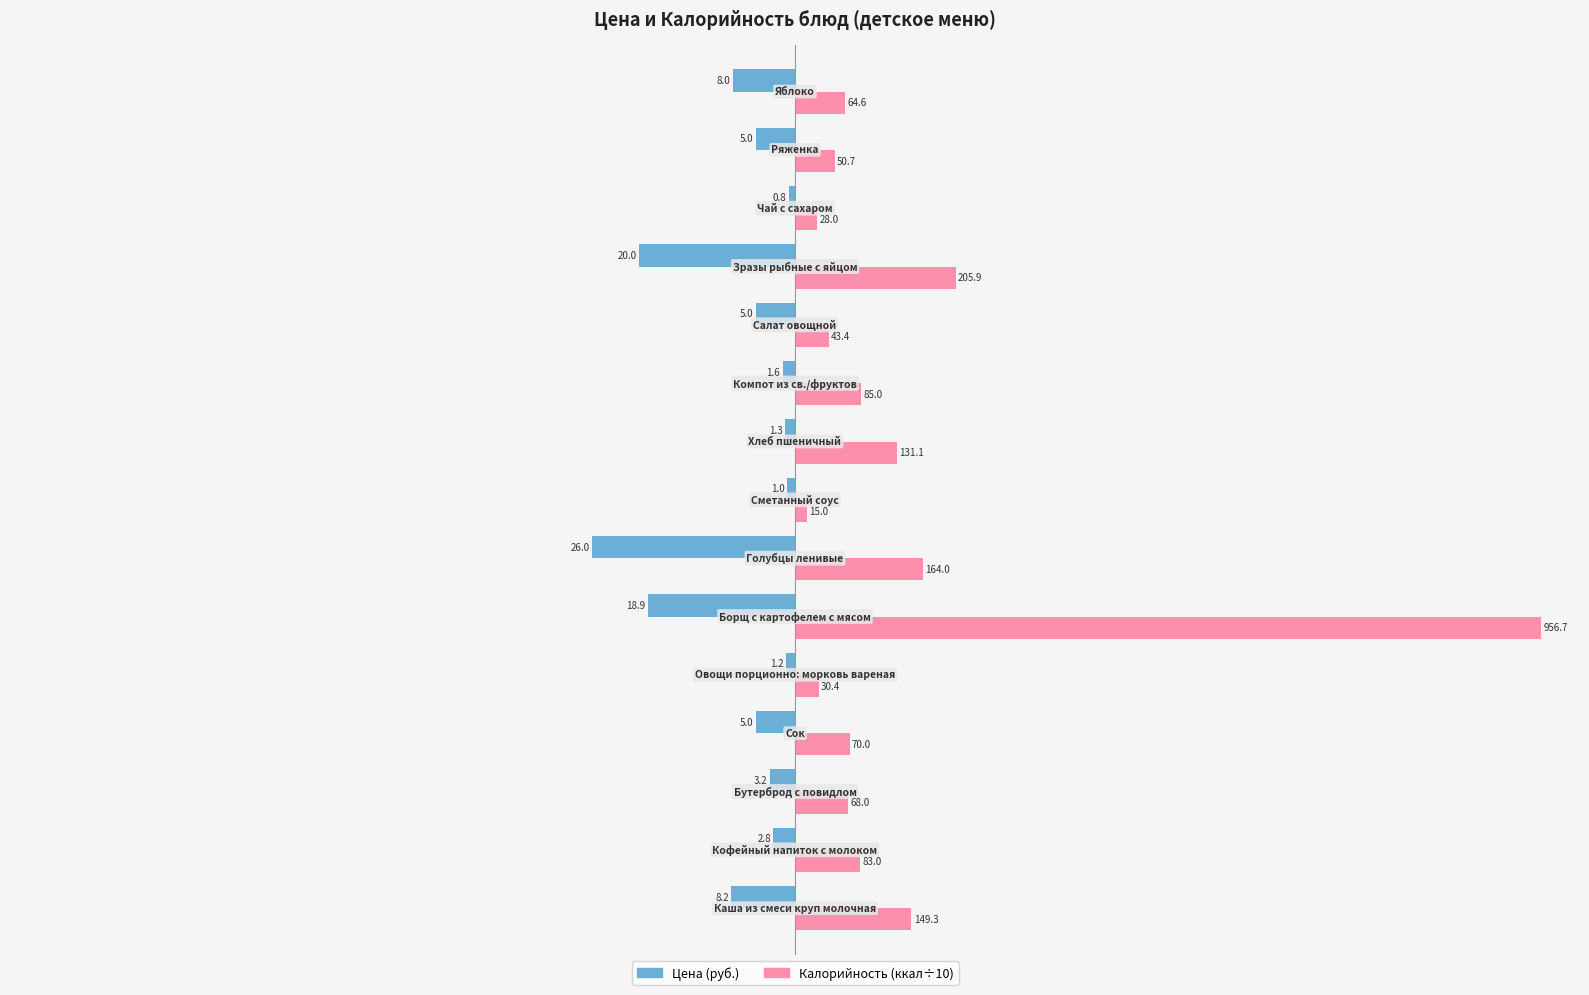

Does the chart contain any negative values?

Yes